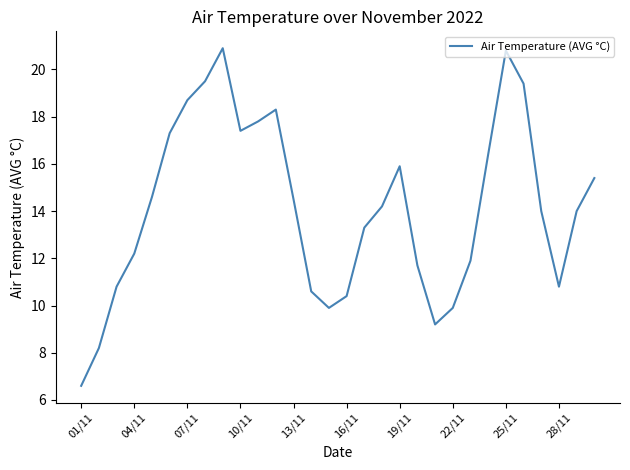

What is the minimum value shown in the chart?

6.6